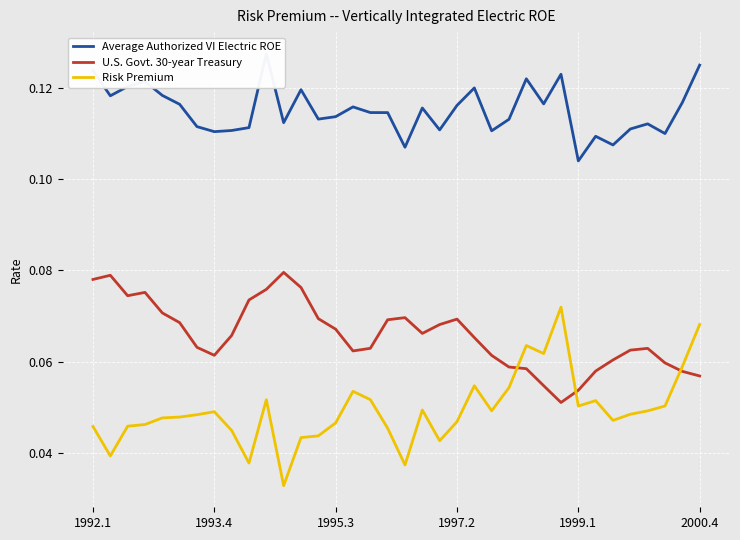

True or false: U.S. Govt. 30-year Treasury has a value of 0.1 at 17.

True